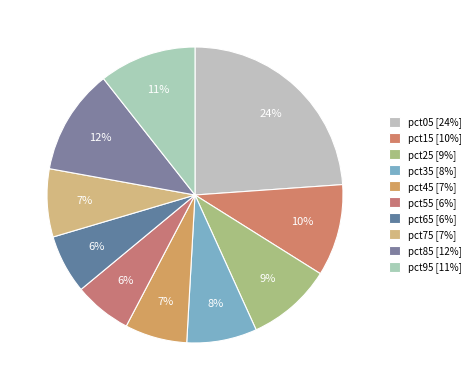

What is the total percentage of pct35 and pct15?

17.7%